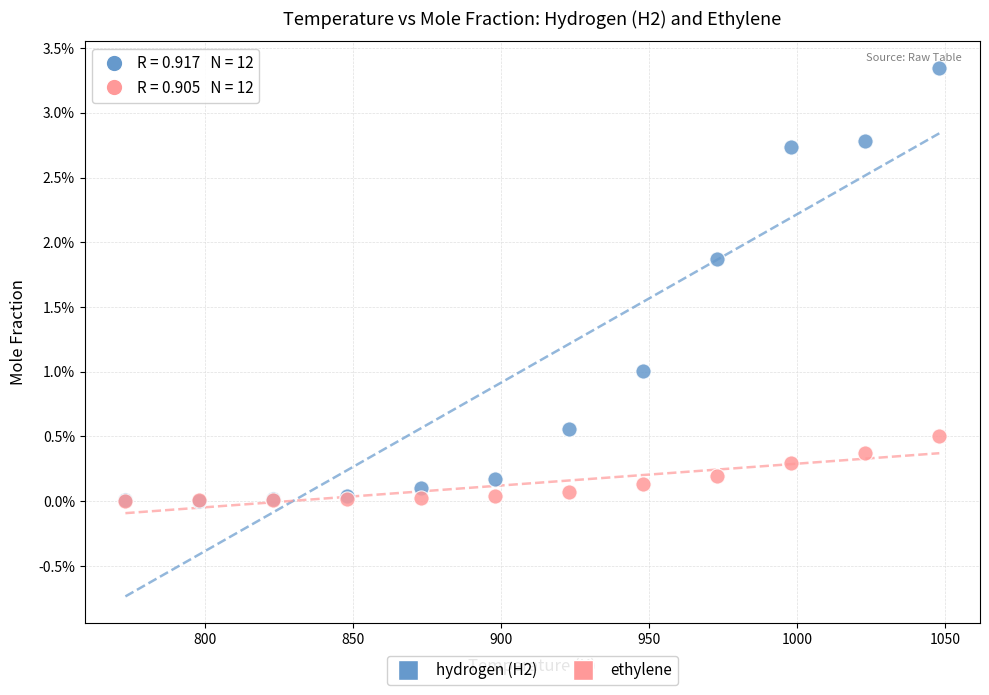

Which series contains the highest Y value?

hydrogen (H2)